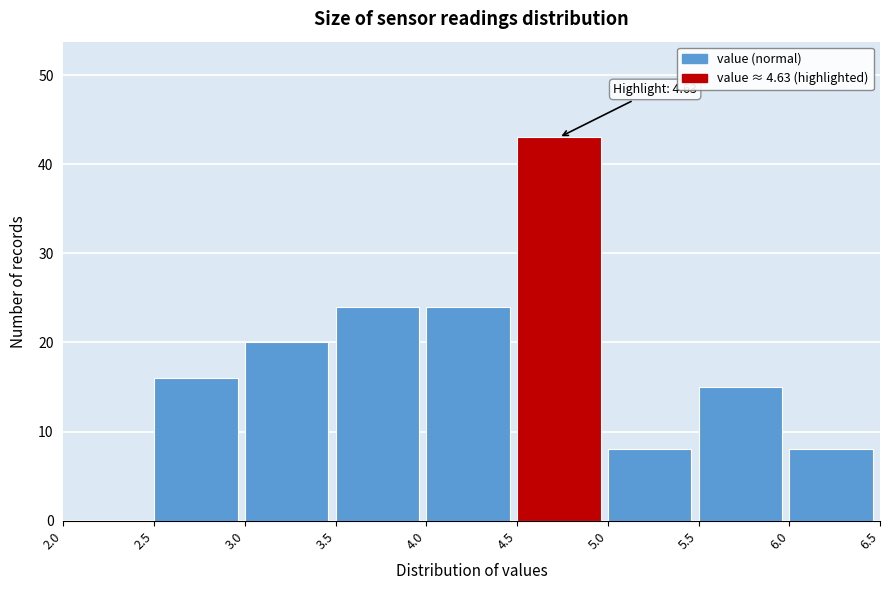

Which range on the x-axis has the tallest bar?

4.5 to 5.0